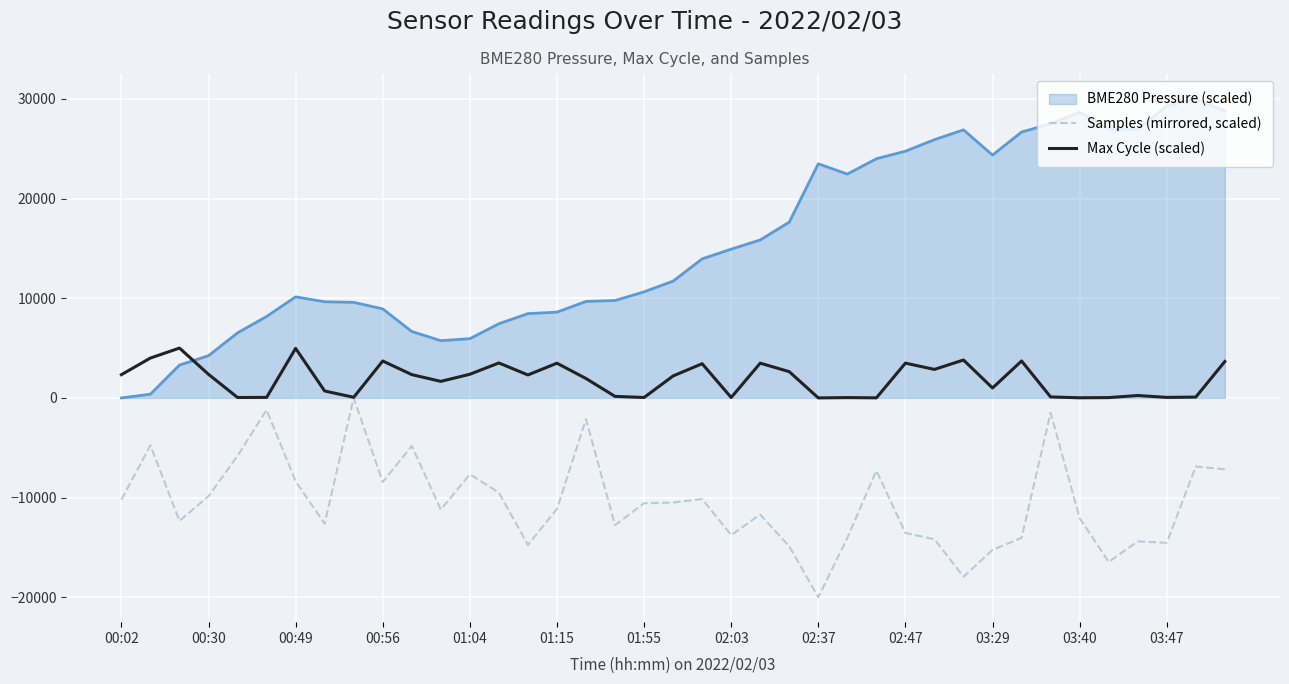

Which series has the largest total across all categories?

BME280 Pressure (scaled)